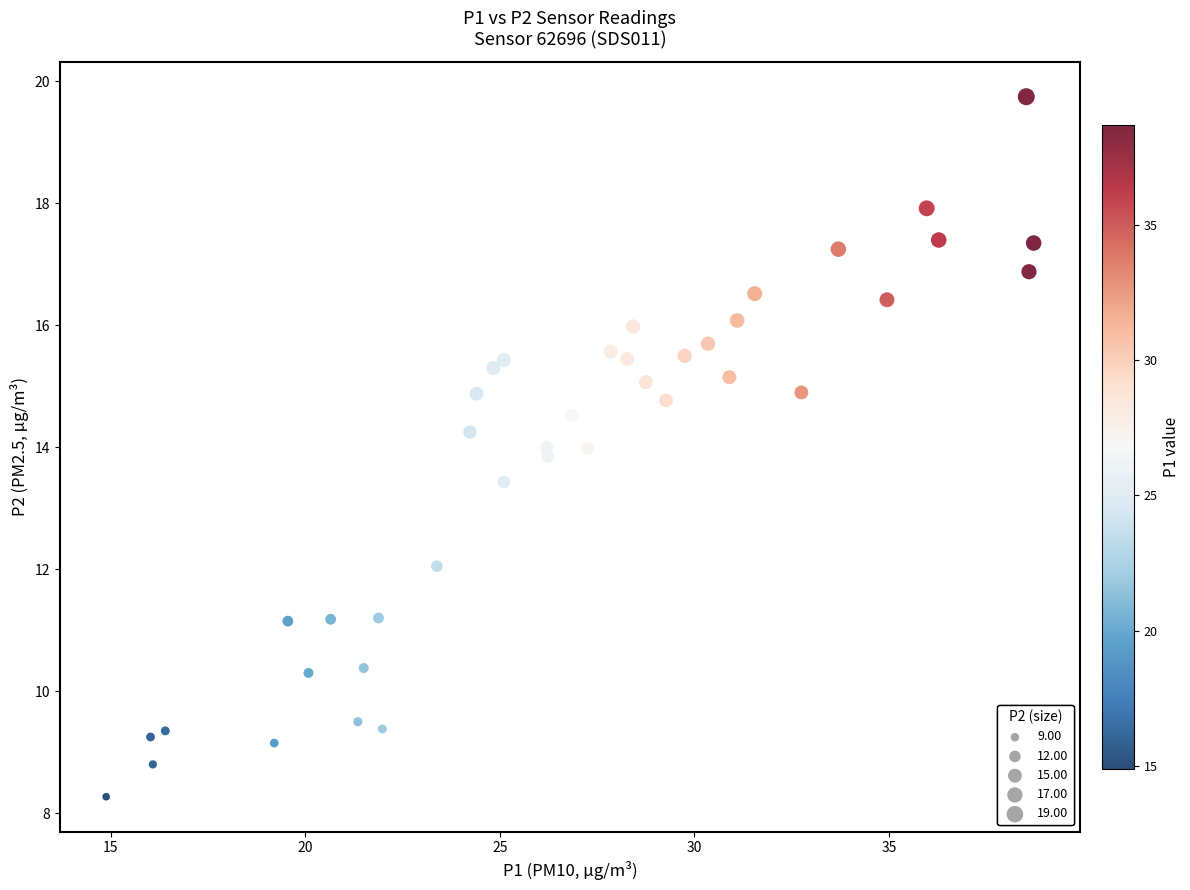

What is the range of Y values (max minus min)?

11.5